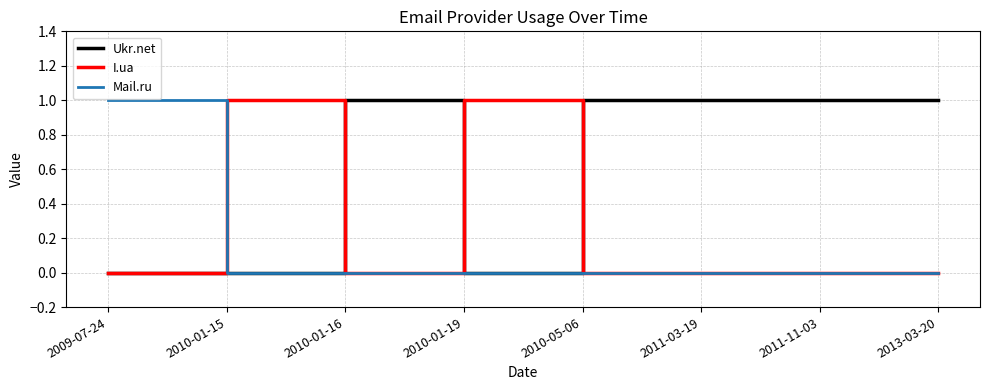

Which series has the largest total across all categories?

Ukr.net